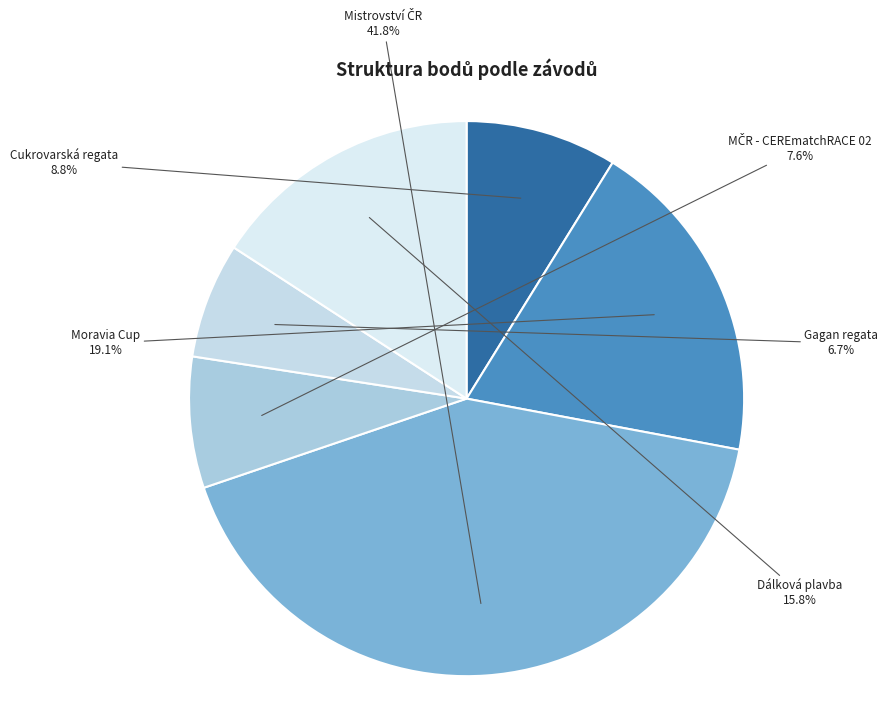

Which has a higher value, Moravia Cup or Gagan regata?

Moravia Cup